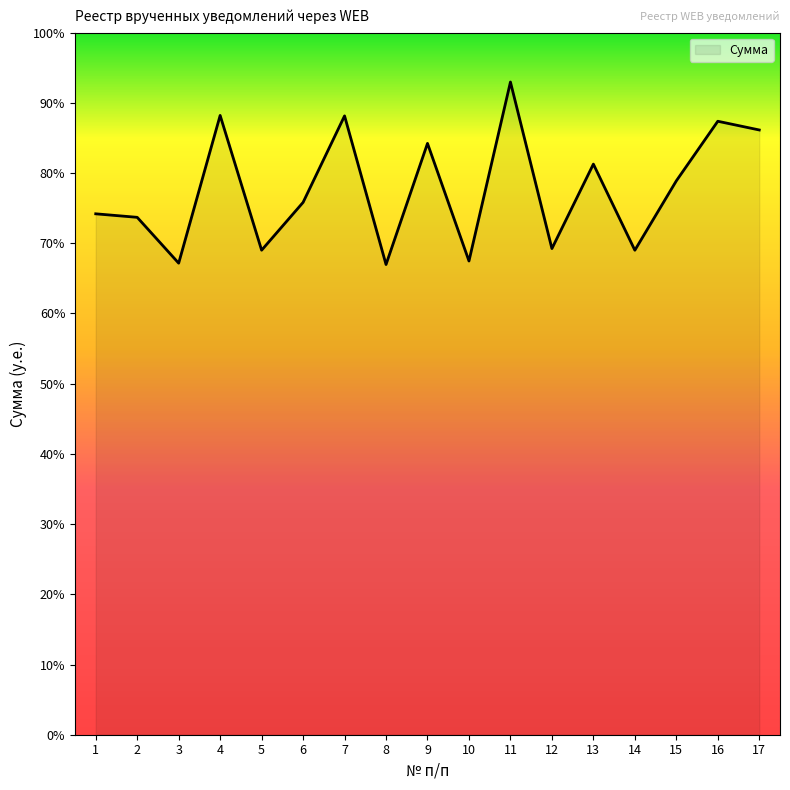

Rank the categories by value from lowest to highest.

8, 3, 10, 14, 5, 12, 2, 1, 6, 15, 13, 9, 17, 16, 7, 4, 11